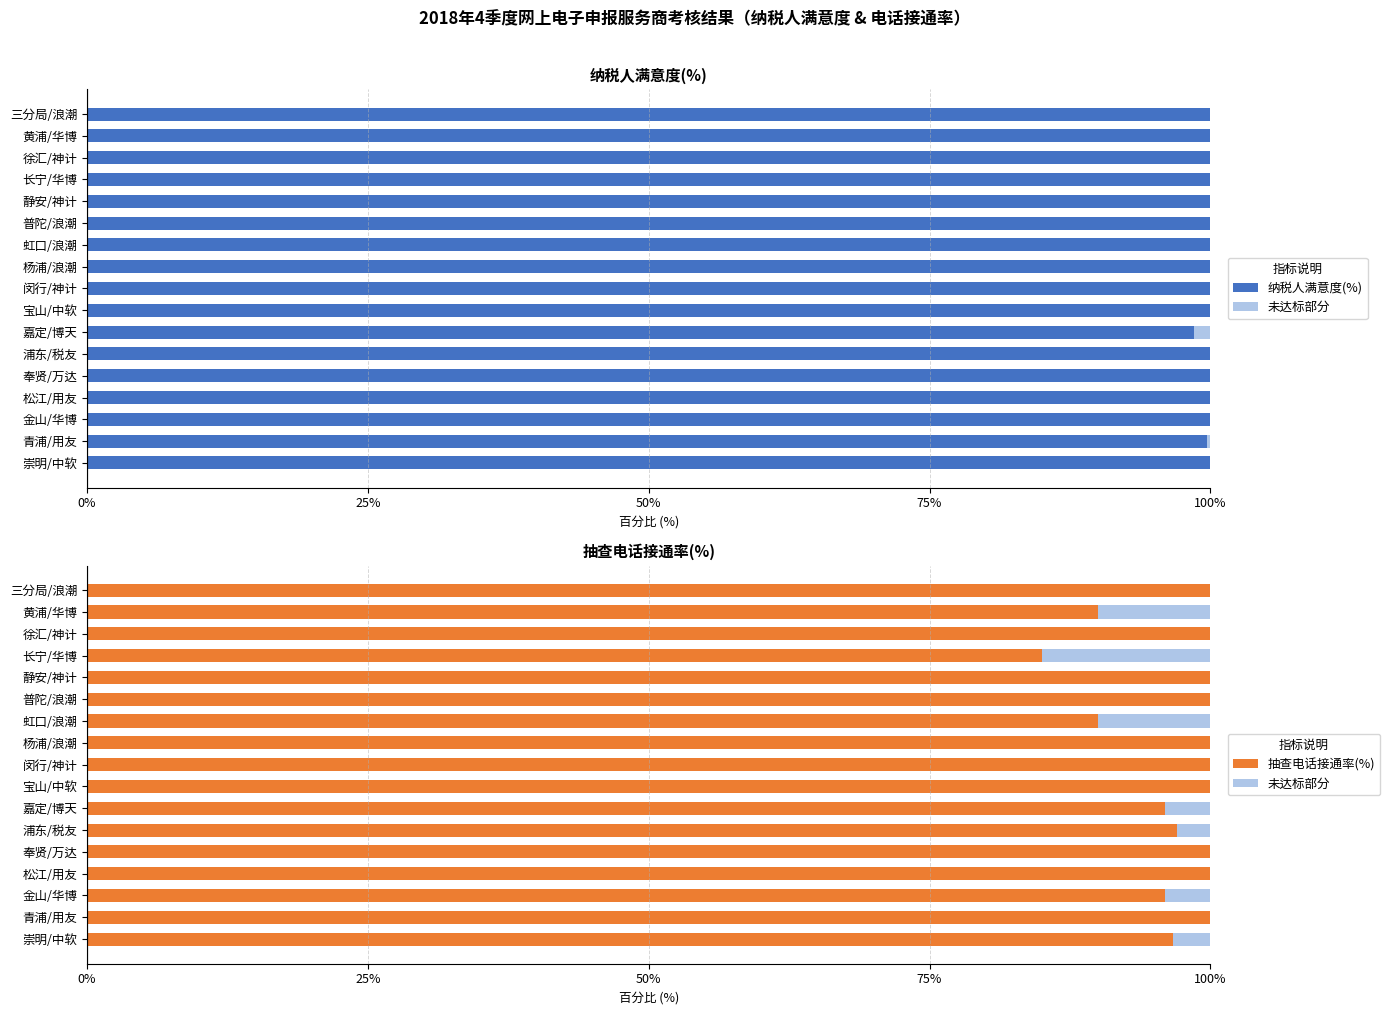

What is the lowest value of the 抽查电话接通率(%) series?

85.0